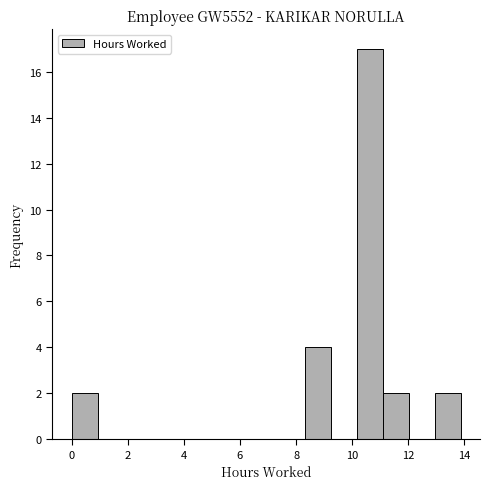

How tall is the bar that spans 0.0 to 1.0 on the x-axis? Neither the bar edges nor the heights are printed on the chart, so give them approximately, as read against the axes.

2